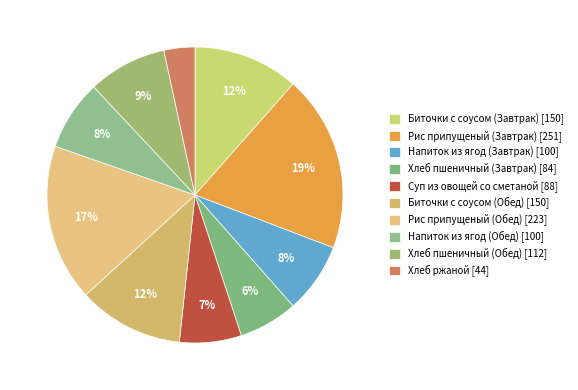

To the nearest percent, what is the difference between the largest and smallest slice percentages?

16%